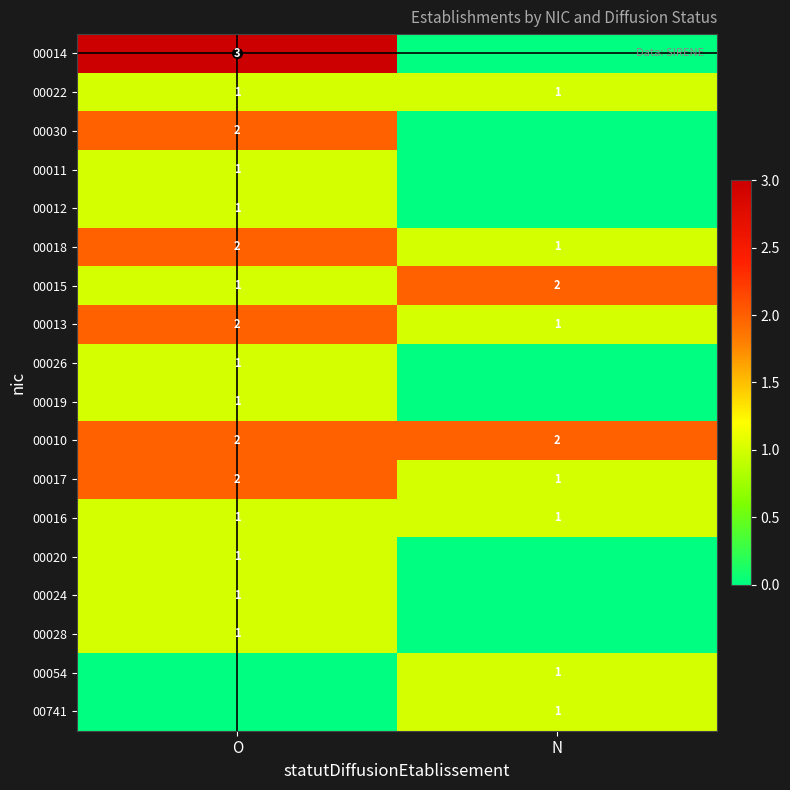

What is the sum of all 00022 values?

2